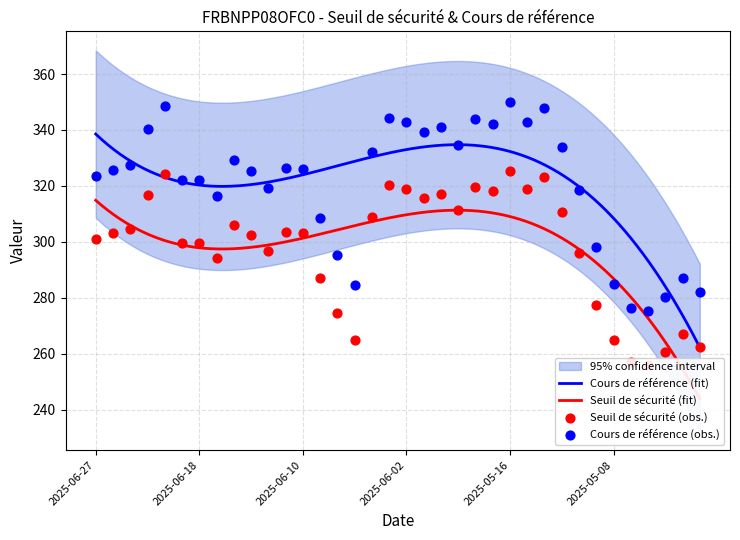

What is the total value across all series at 2025-06-12?

615.9